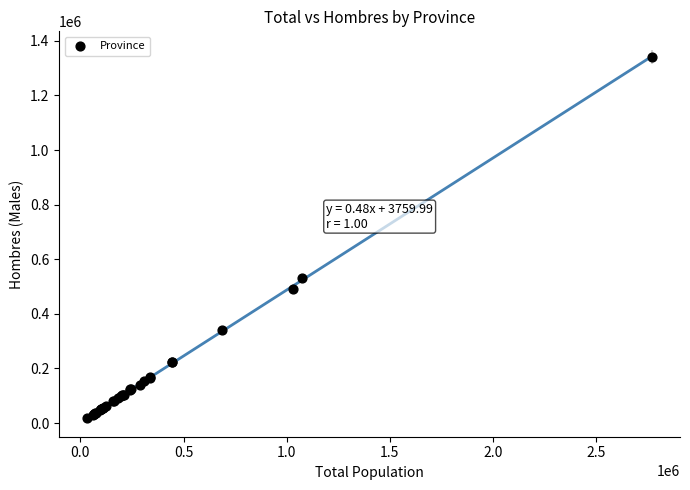

What Y value in the scatter plot is closest to 679405?

531377